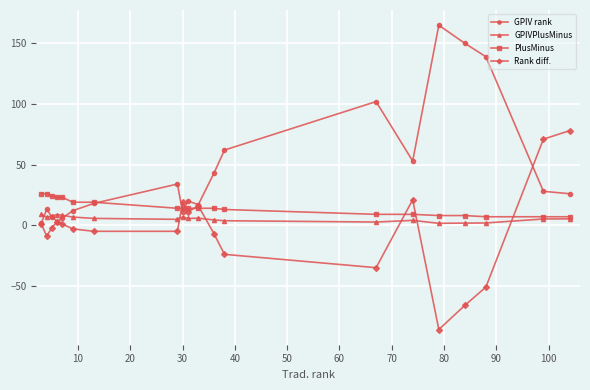

What is the difference between the maximum and second lowest values in the GPIVPlusMinus series?

7.2